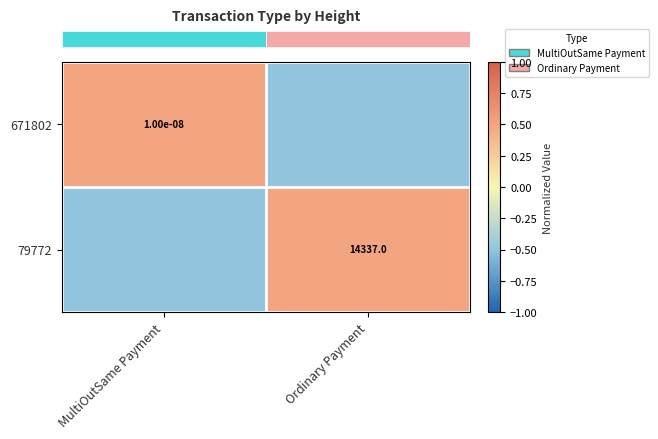

At which category is the sum across all series the highest?

MultiOutSame Payment